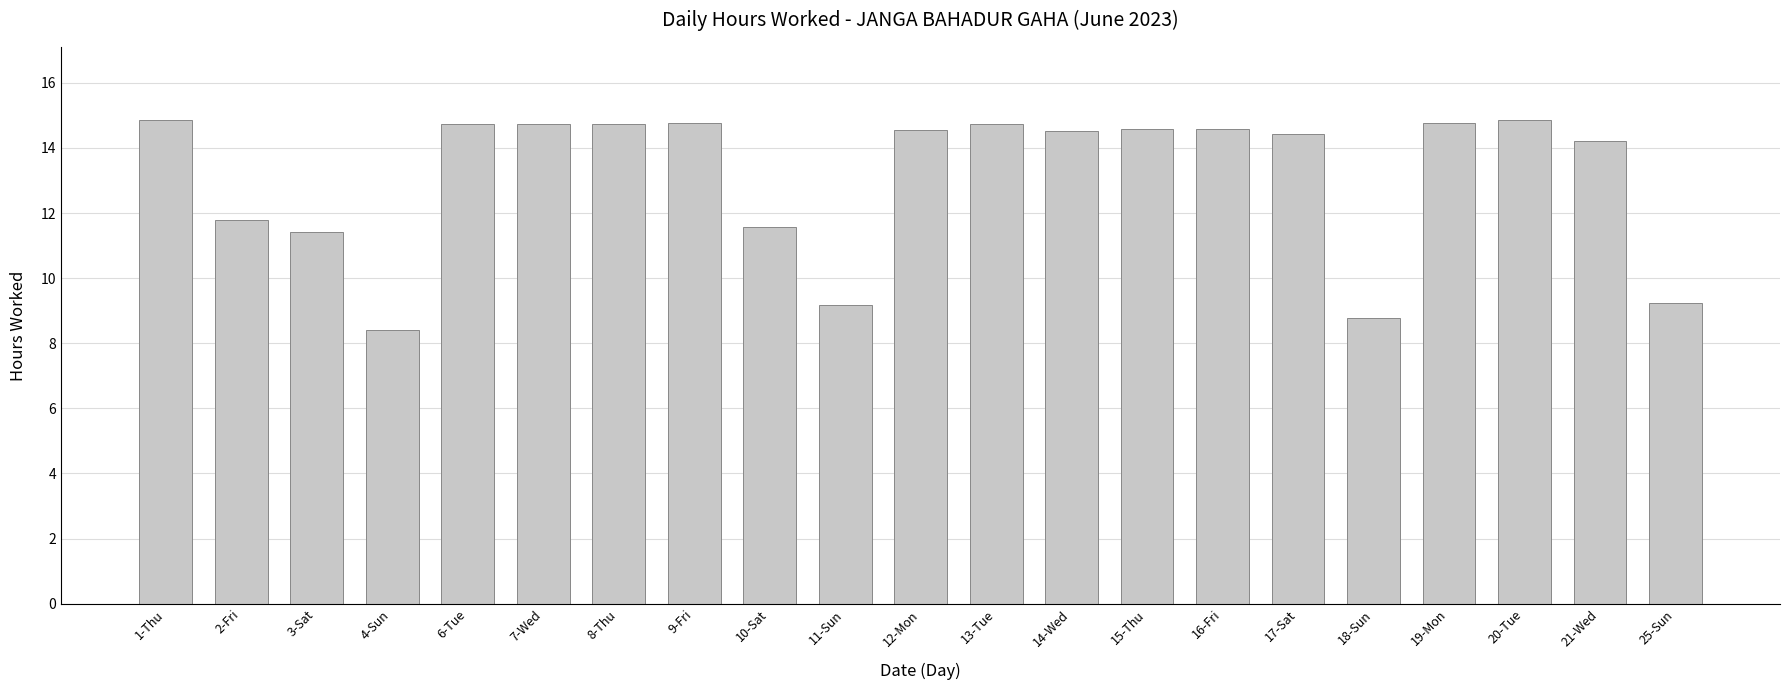

What is the label of the 11th bar from the right?

12-Mon